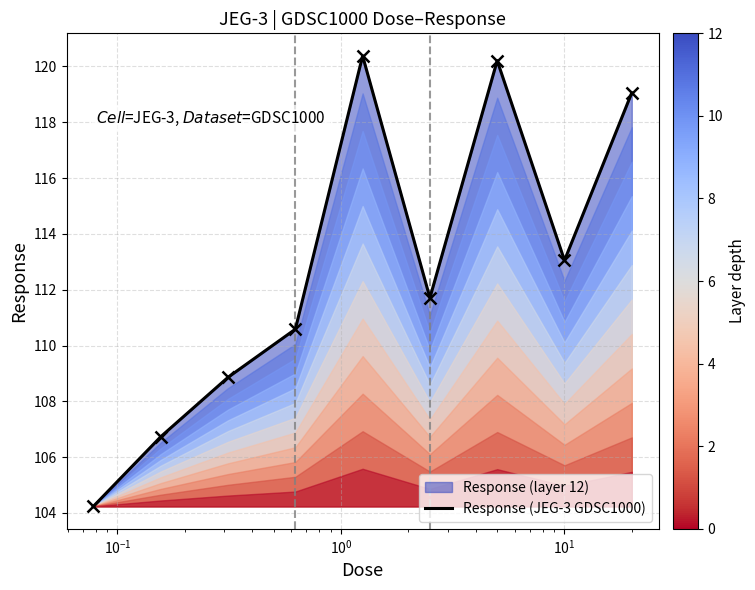

Count the number of categories in the chart.

9